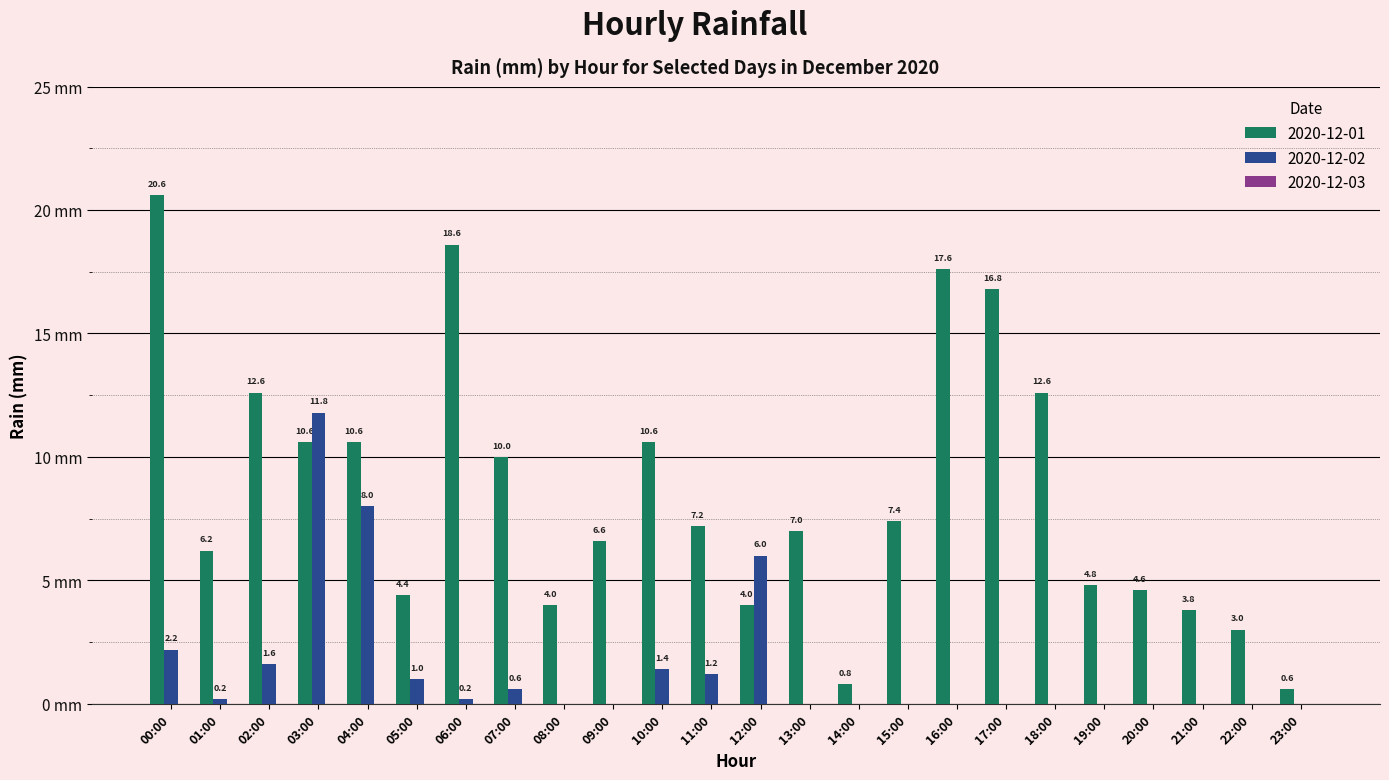

Which series has the largest total across all categories?

2020-12-01